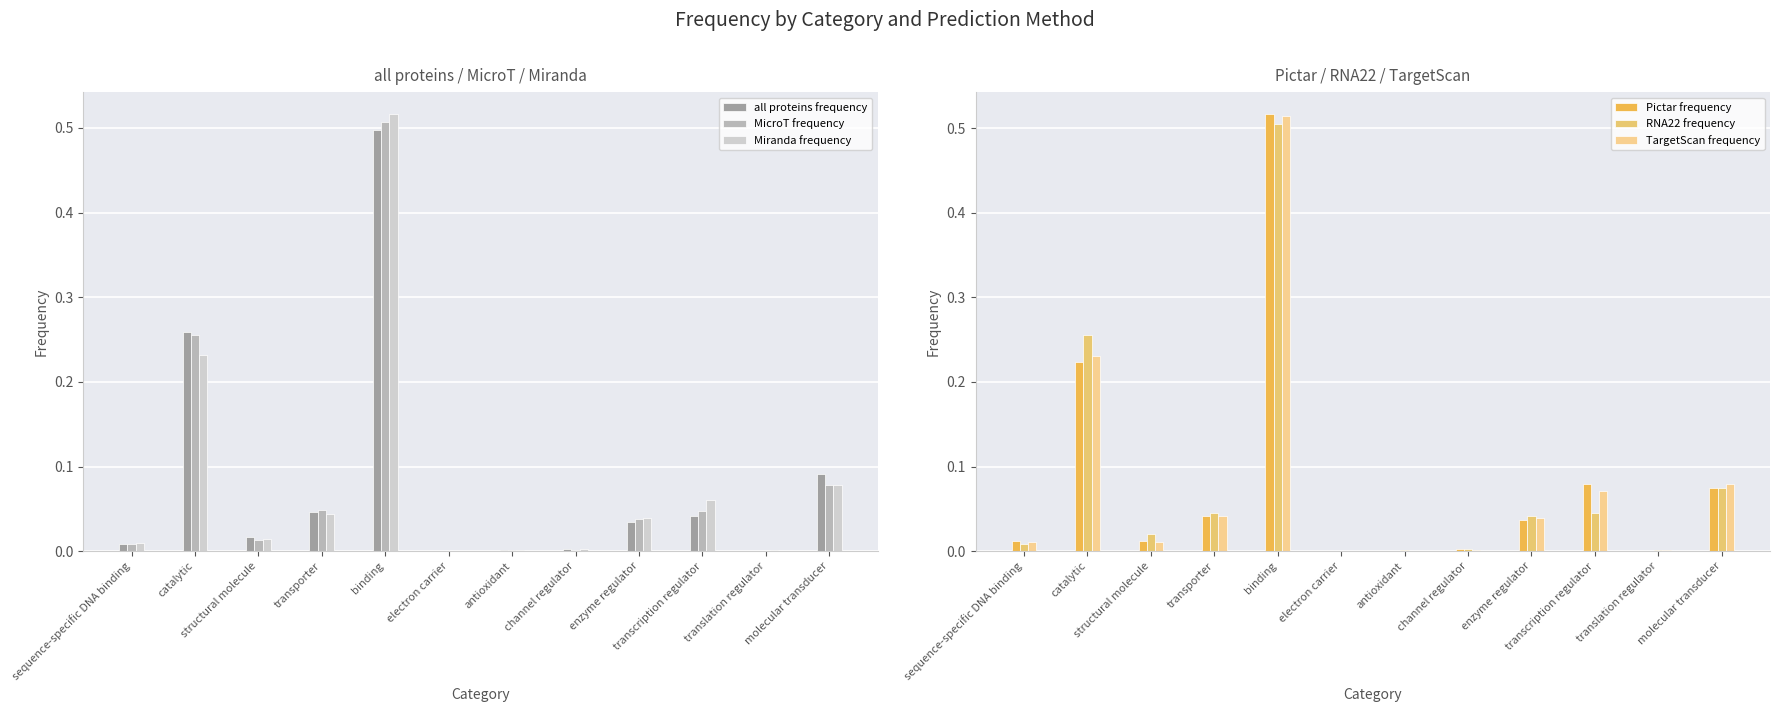

At which category is the sum across all series the highest?

binding